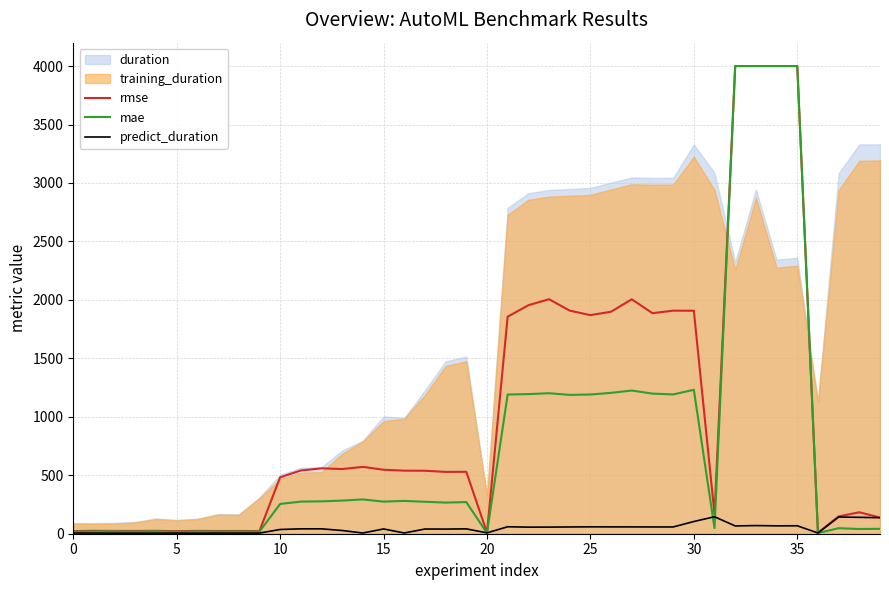

Does the chart display data point markers on the line(s)?

No